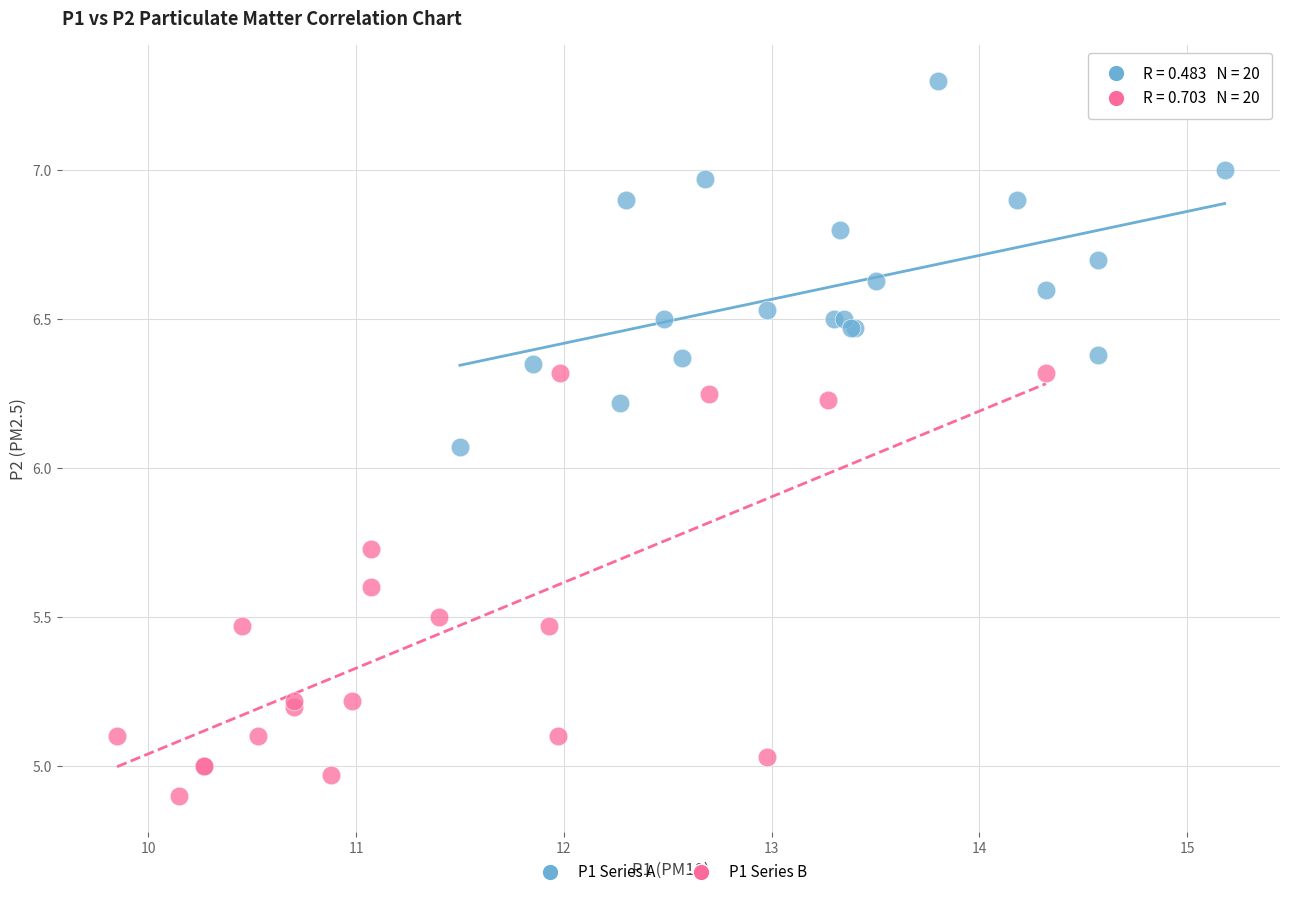

Which series has the widest spread of Y values?

P1 Series B